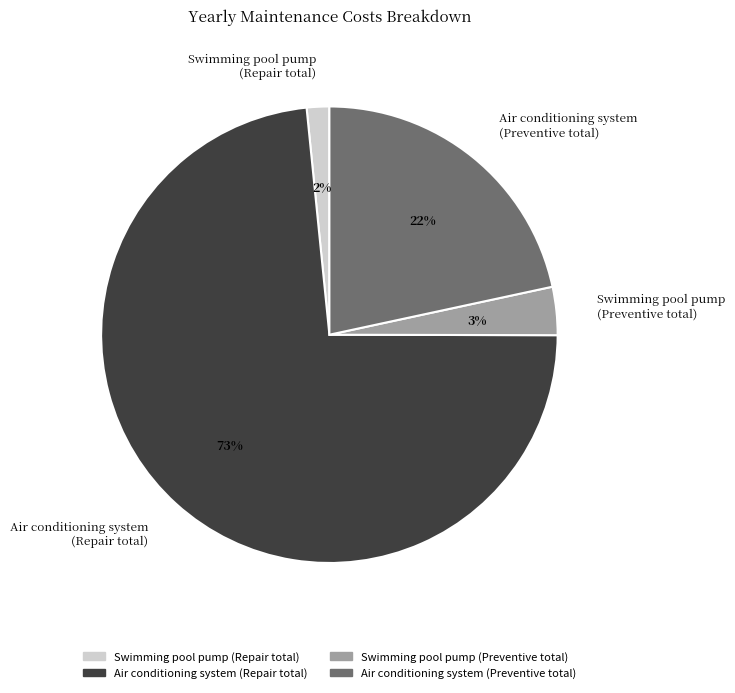

How many segments does this pie chart have?

4